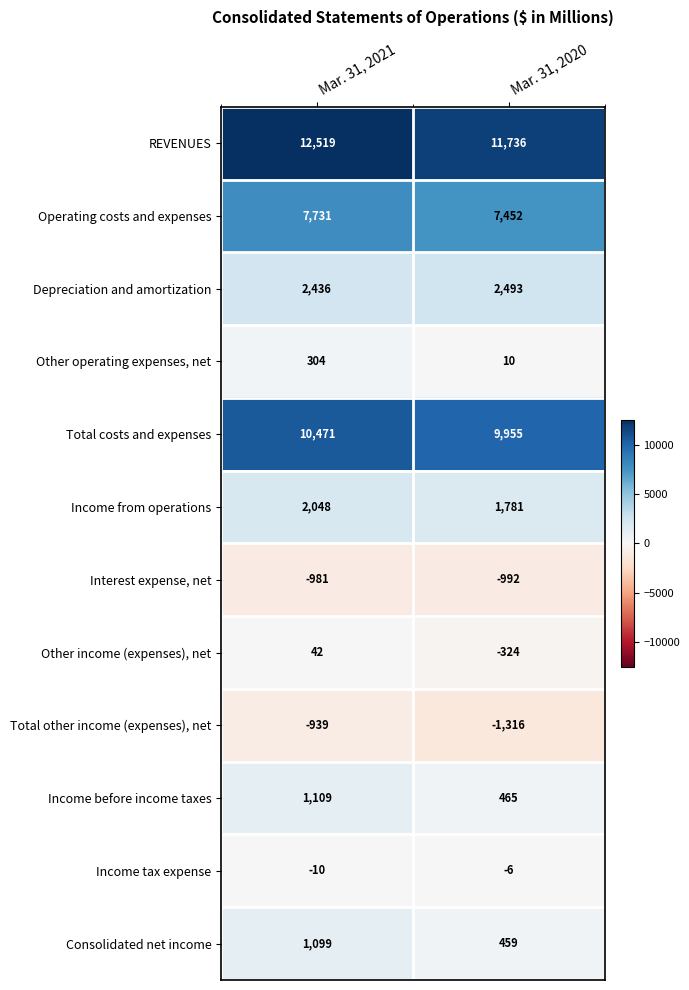

Which category has the lowest value across all series?

Mar. 31, 2020